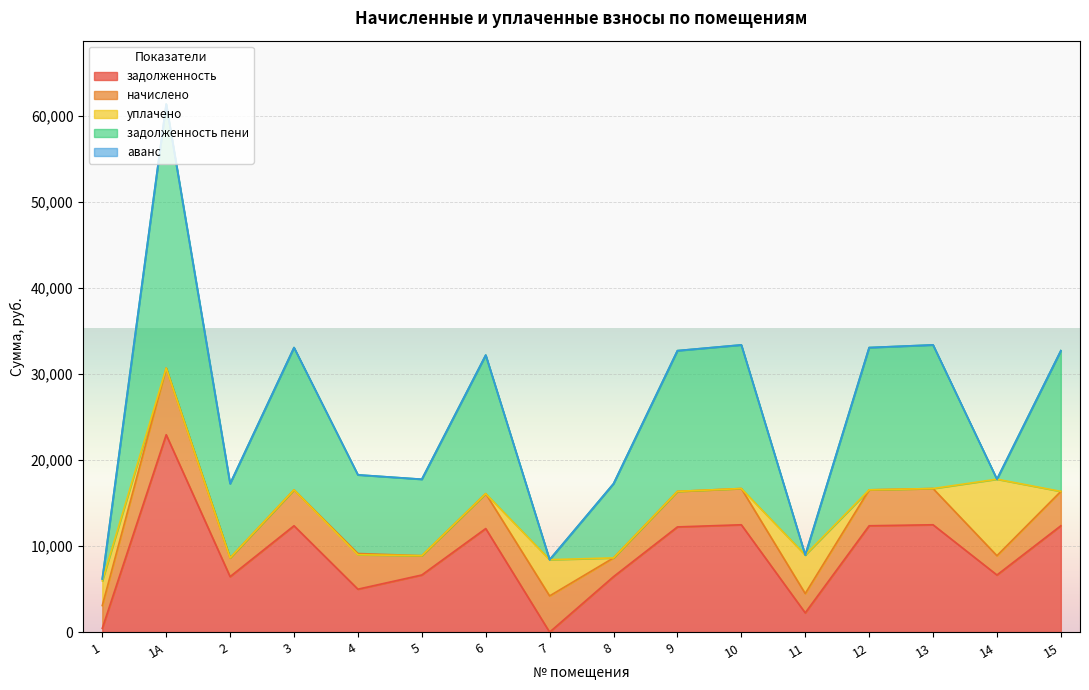

Is it true that аванс equals 2.9 at 6?

False